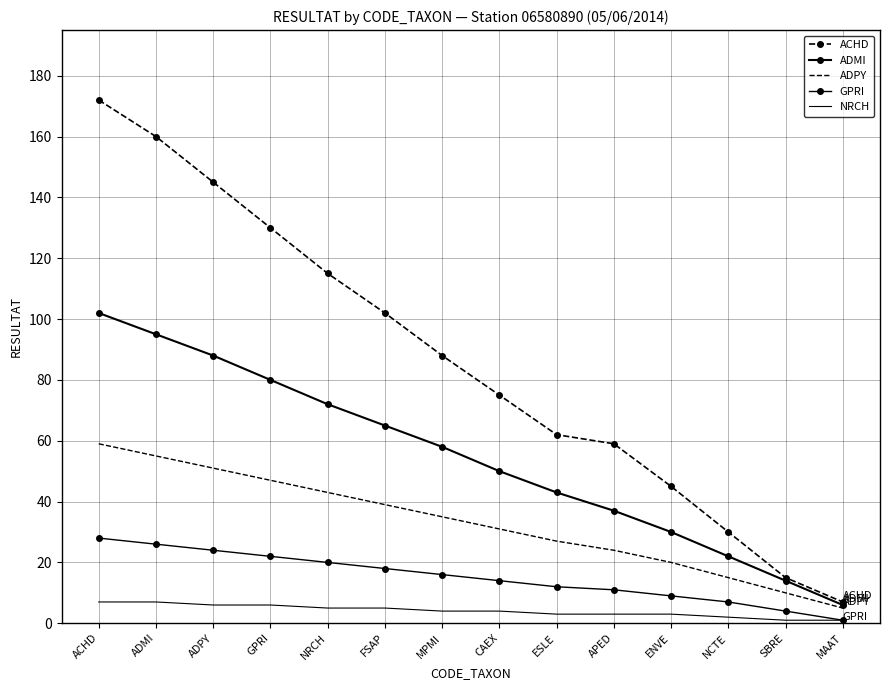

True or false: ADPY and NRCH intersect in this chart.

False